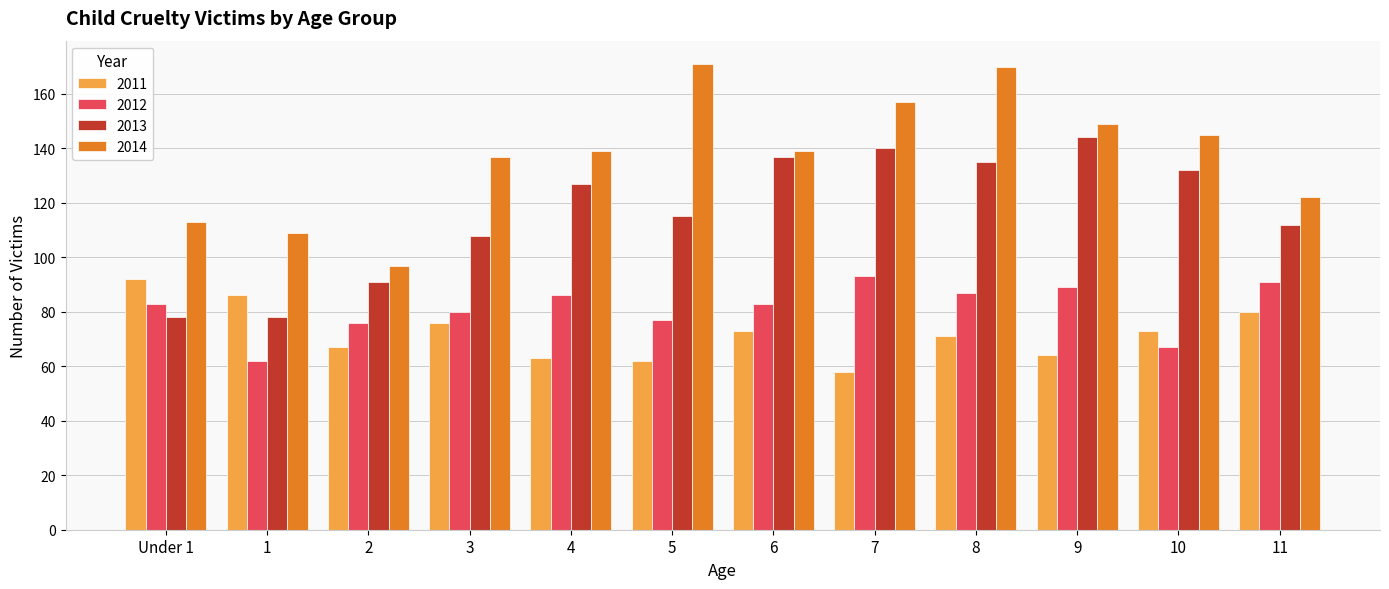

Are the bars grouped side by side (vs. stacked)?

Yes